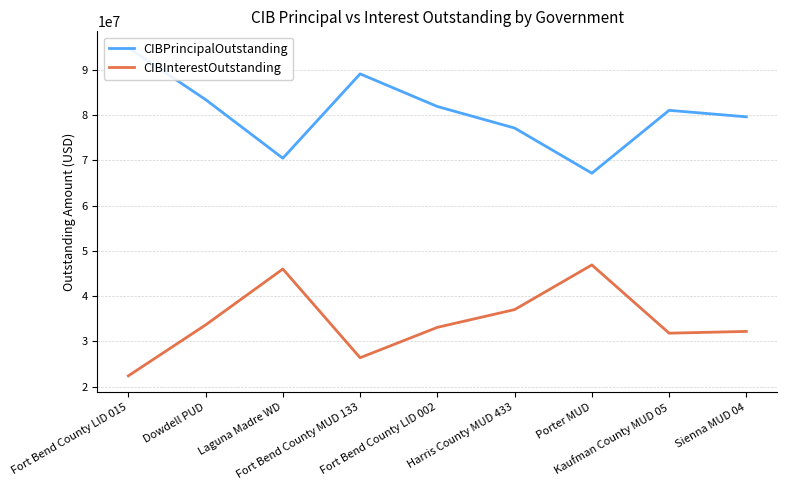

What is the total value across all series at Porter MUD?

114014981.6